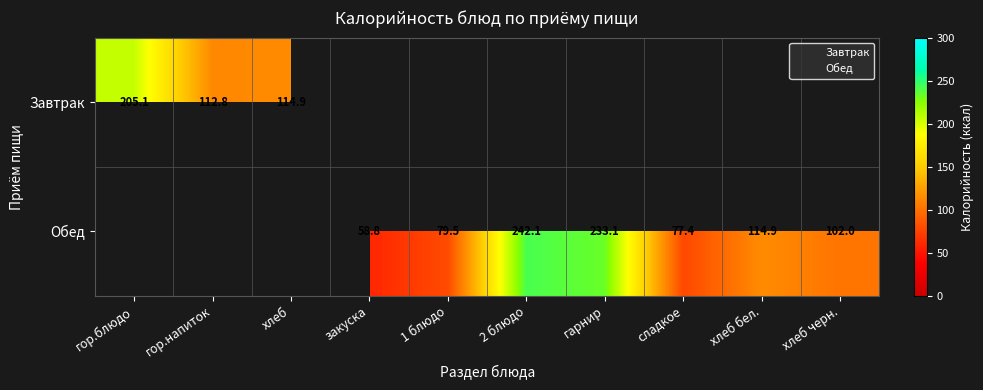

What is the approximate value of Обед at хлеб бел.?

114.9